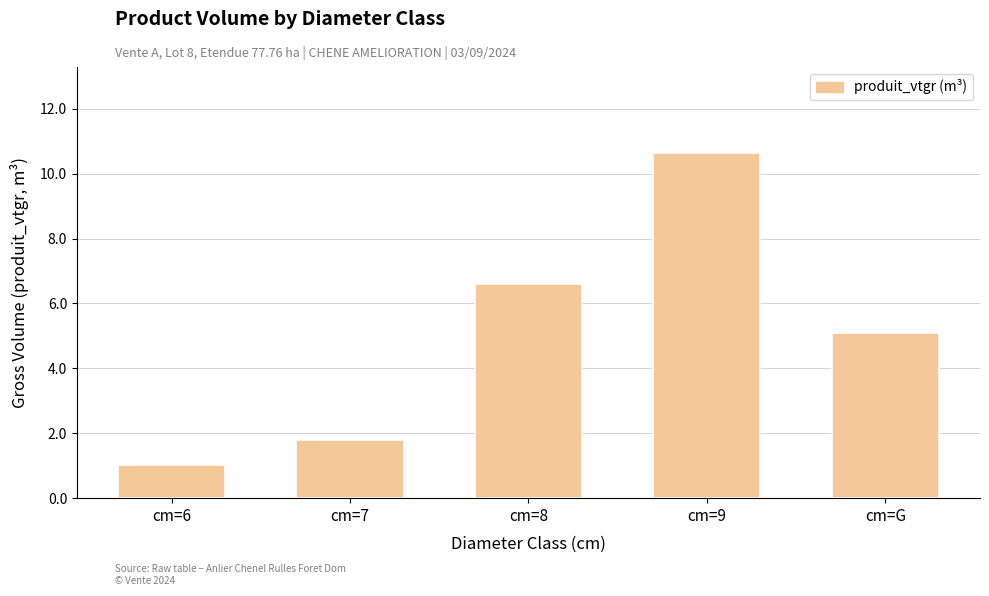

List the labels in order of value, largest first.

cm=9, cm=8, cm=G, cm=7, cm=6